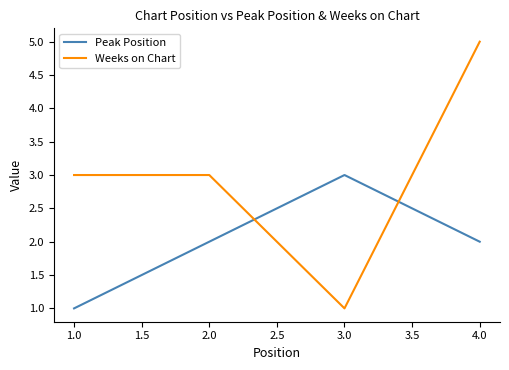

Where do Peak Position and Weeks on Chart first cross each other?

2.0 and 3.0